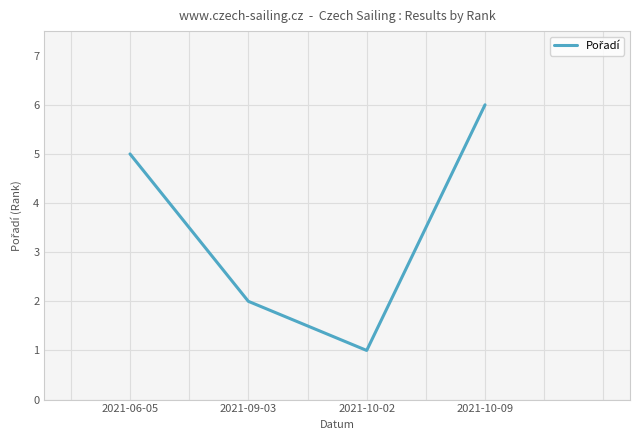

Reading left to right, what are all the values shown in this chart?

2021-06-05=5	2021-09-03=2	2021-10-02=1	2021-10-09=6